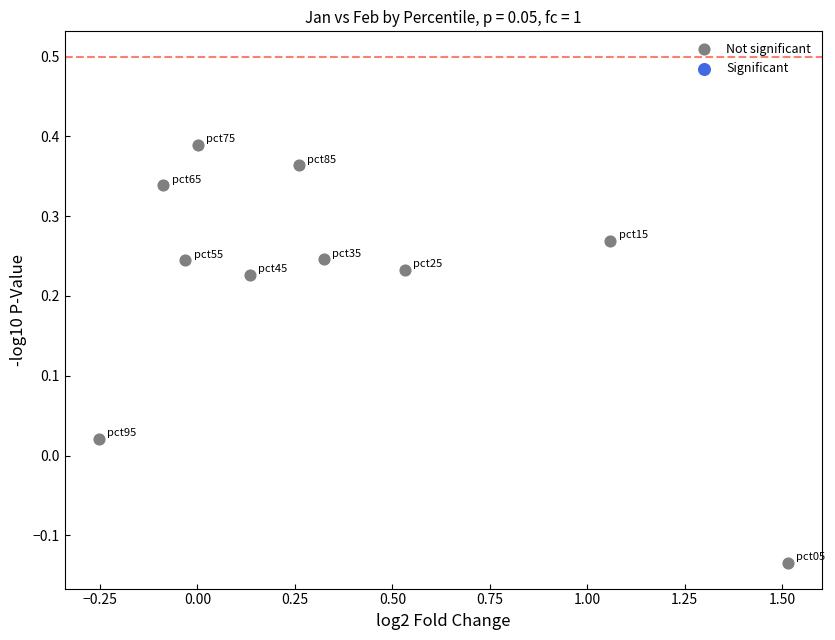

What is the range of X values (max minus min)?

1.8